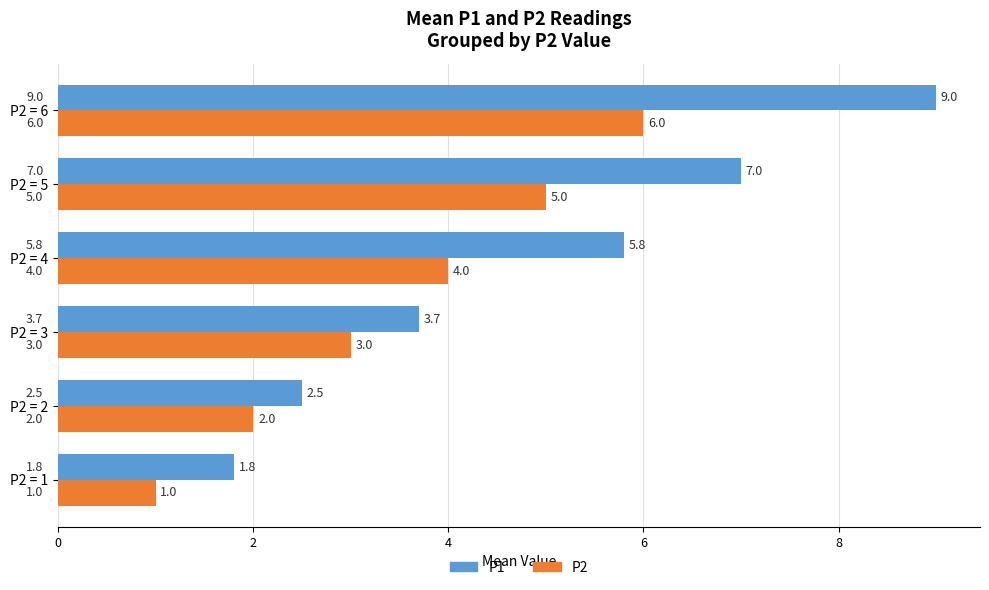

Which series has the widest spread of values?

P1